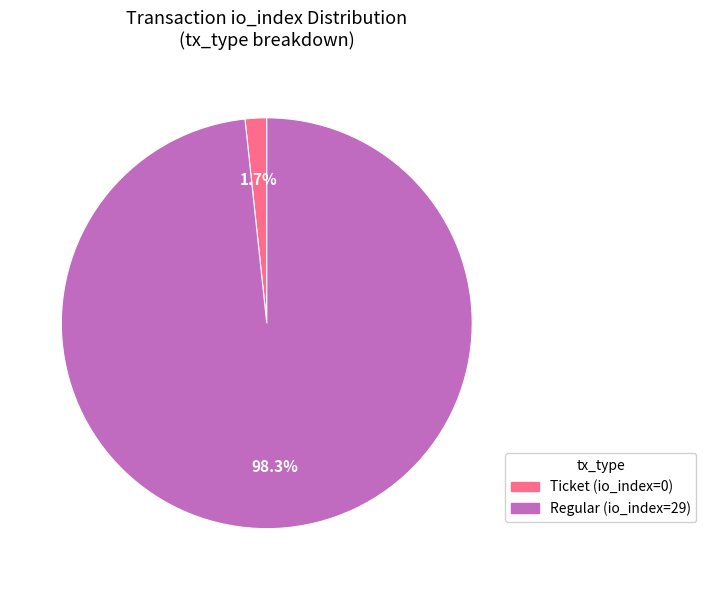

Is there a majority slice in this chart?

Yes